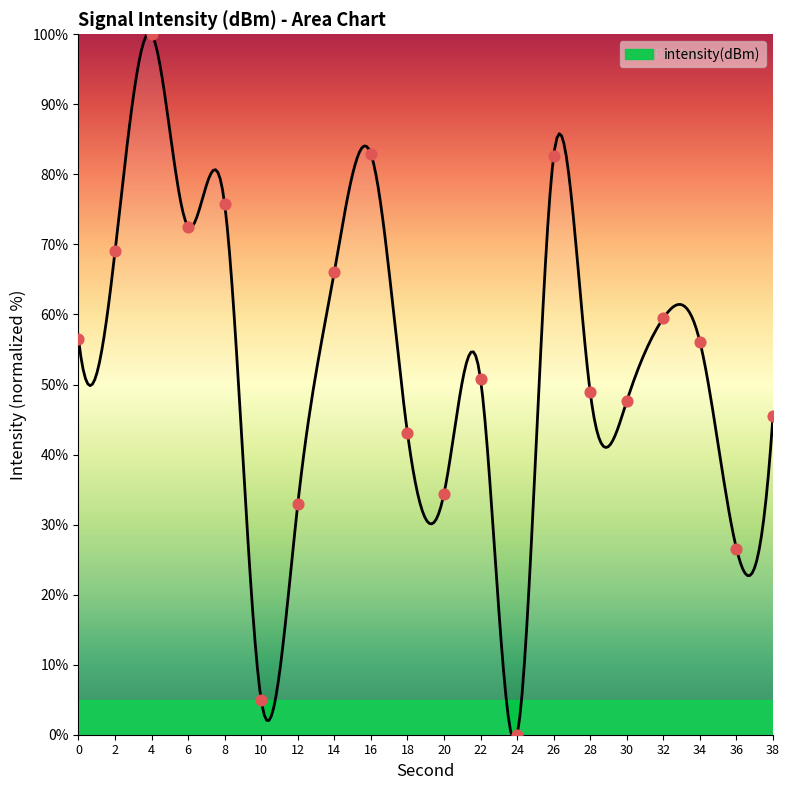

Approximately how many times larger is the value at 14 compared to 30?

1.4